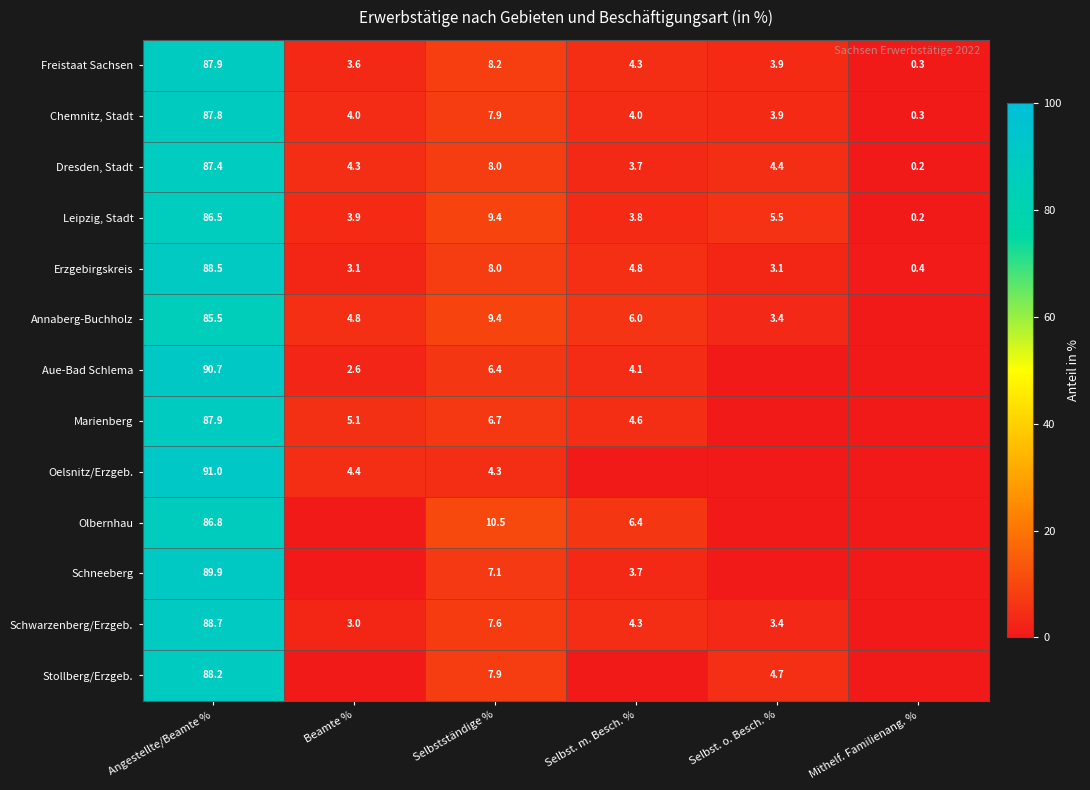

Is it true that Oelsnitz/Erzgeb. equals 6.1 at Beamte %?

False